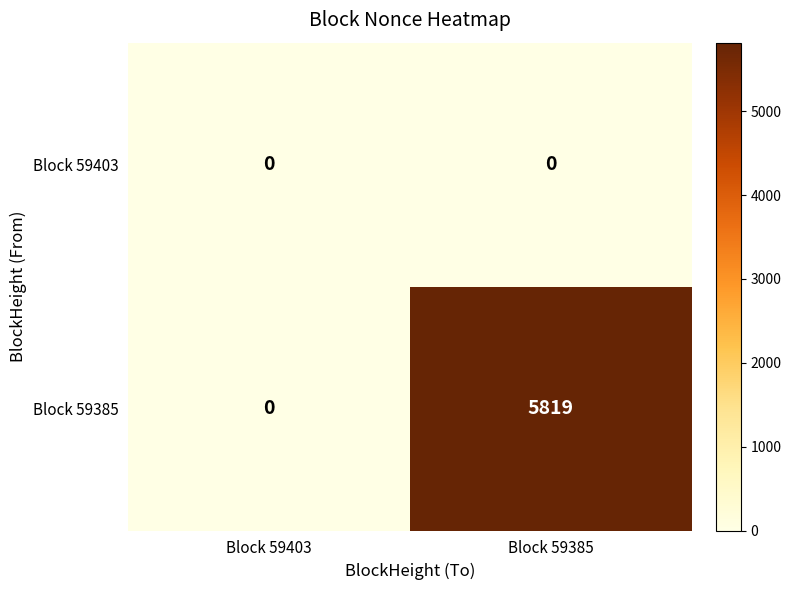

Which series has the largest total across all categories?

Block 59385